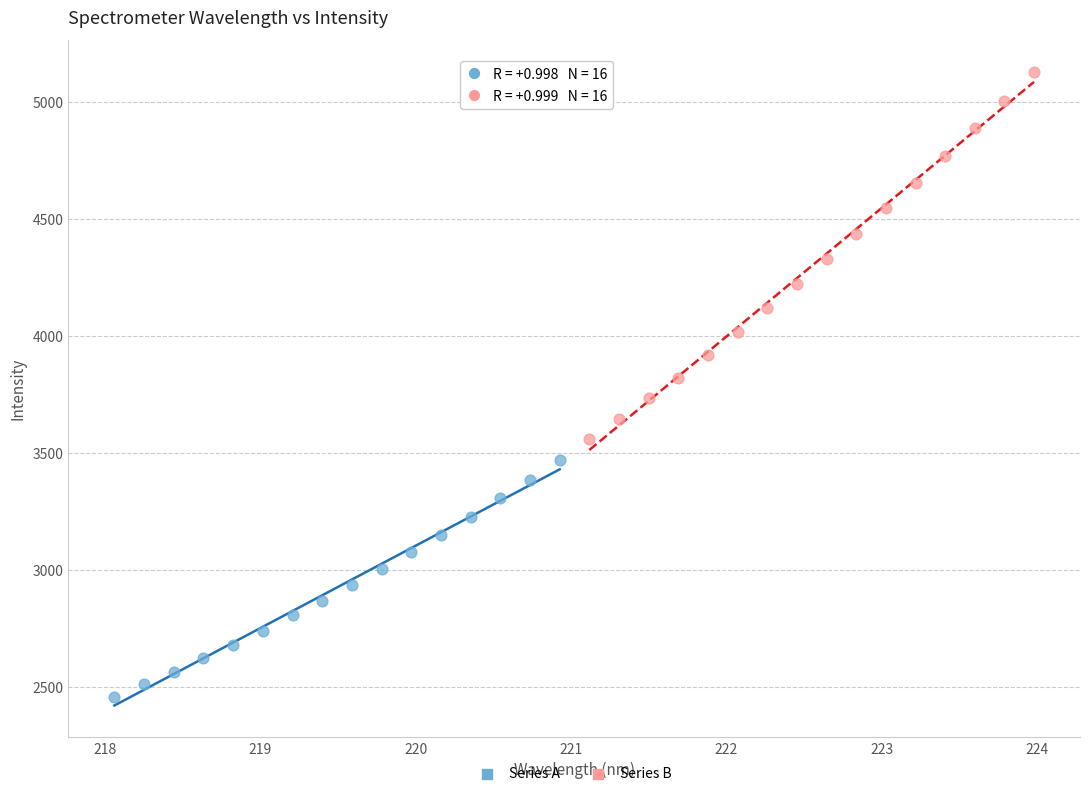

Which series has the largest Y range (max minus min)?

Series B